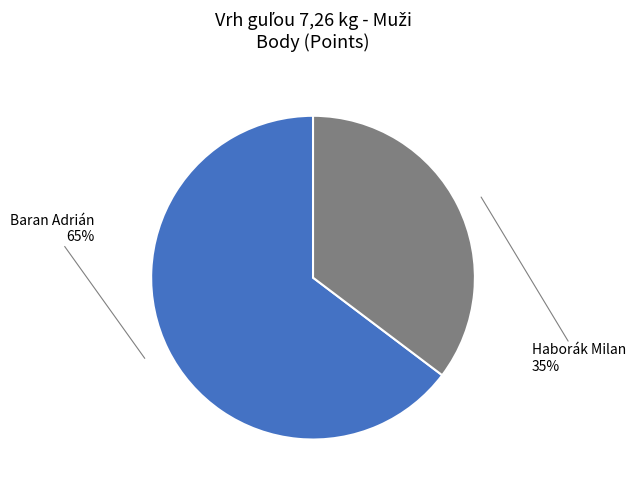

Combined, do Baran Adrián and Haborák Milan account for over 50%?

Yes